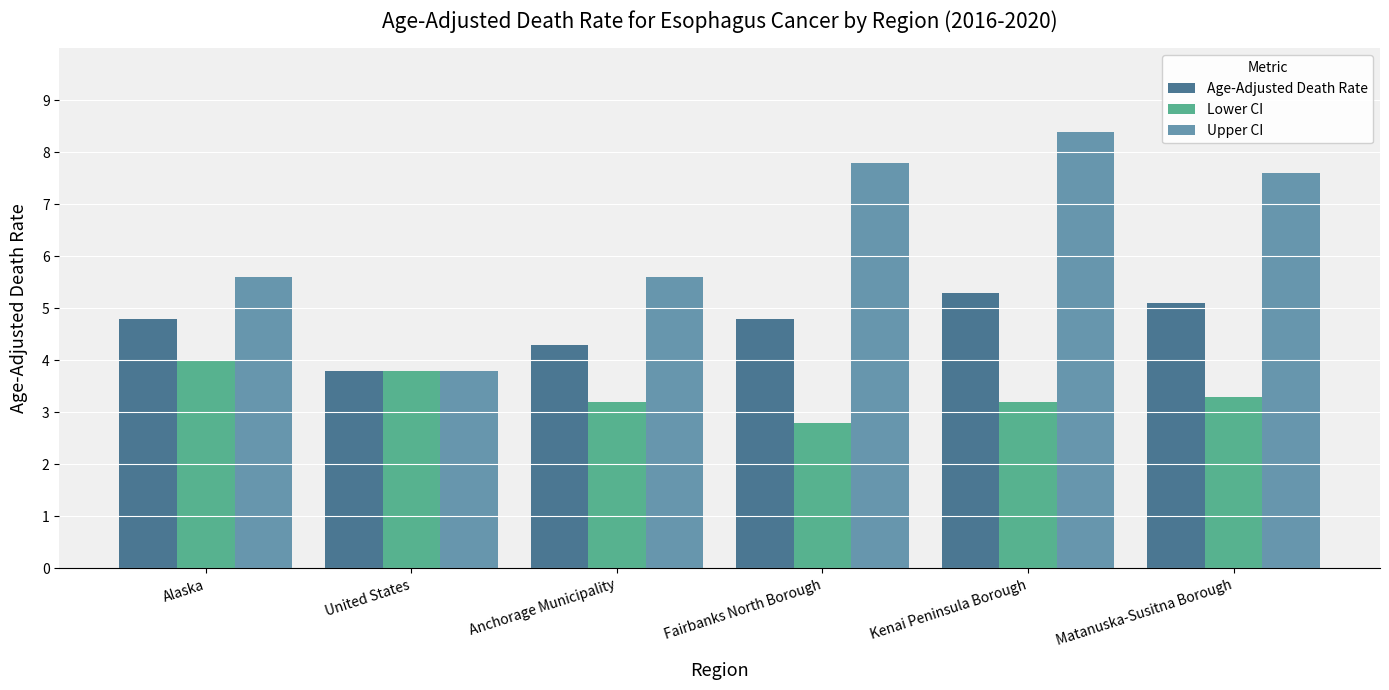

At which category is the sum across all series the highest?

Kenai Peninsula Borough